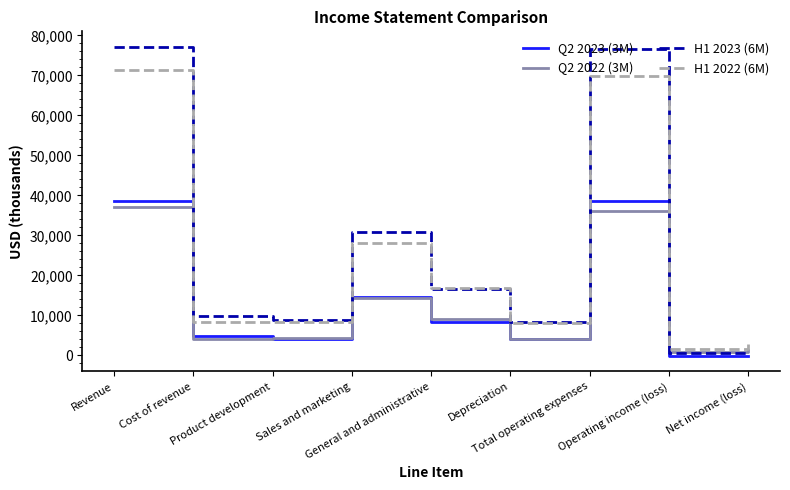

Is it true that Q2 2022 (3M) equals 905 at Operating income (loss)?

True